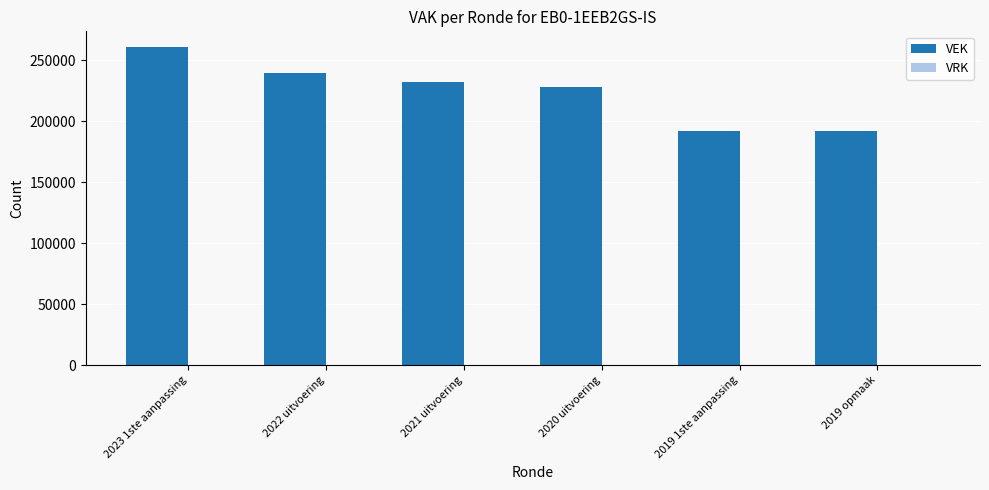

What is the change in value from 2023 1ste aanpassing to 2022 uitvoering?

-20886